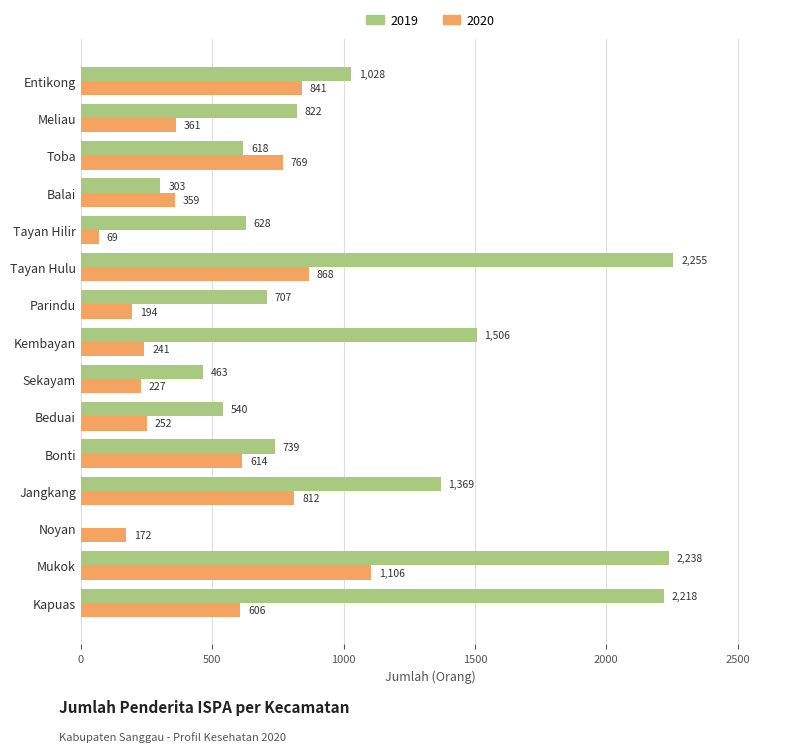

The value of 2019 at Noyan is -1281. True or false?

False